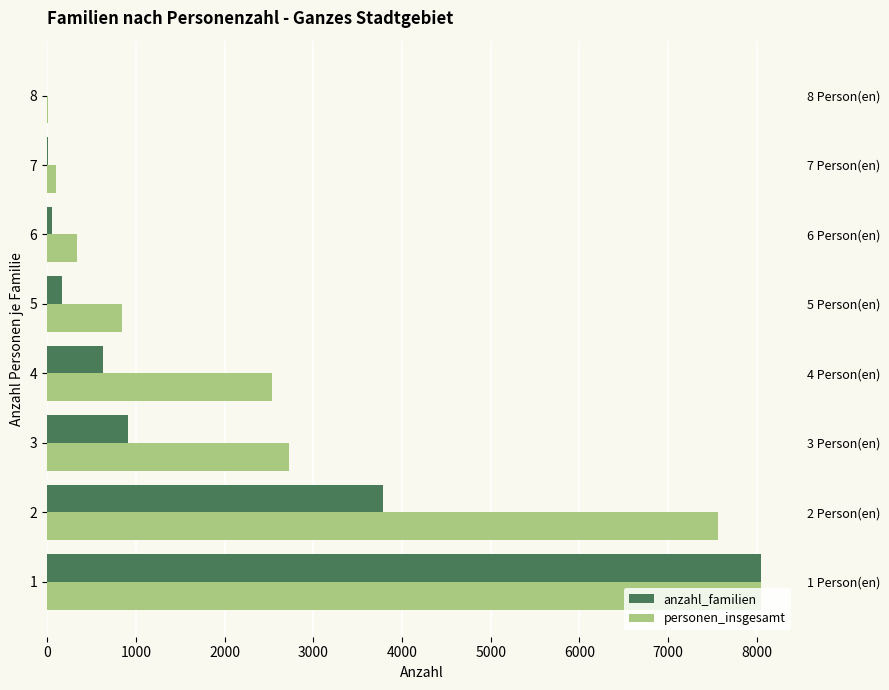

How many bars are there in each group?

2